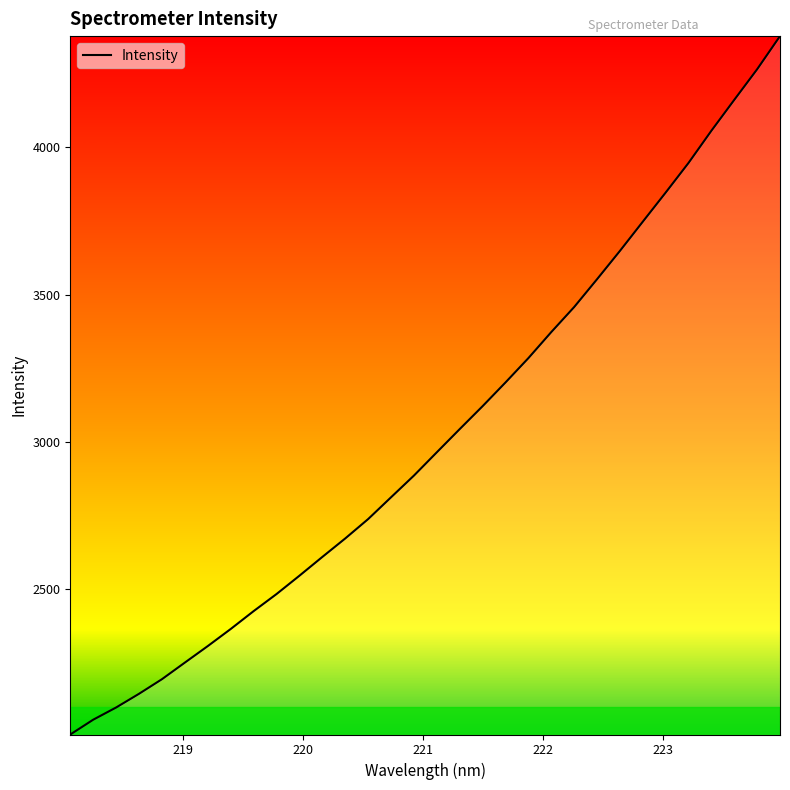

What is the greatest value displayed?

4376.2